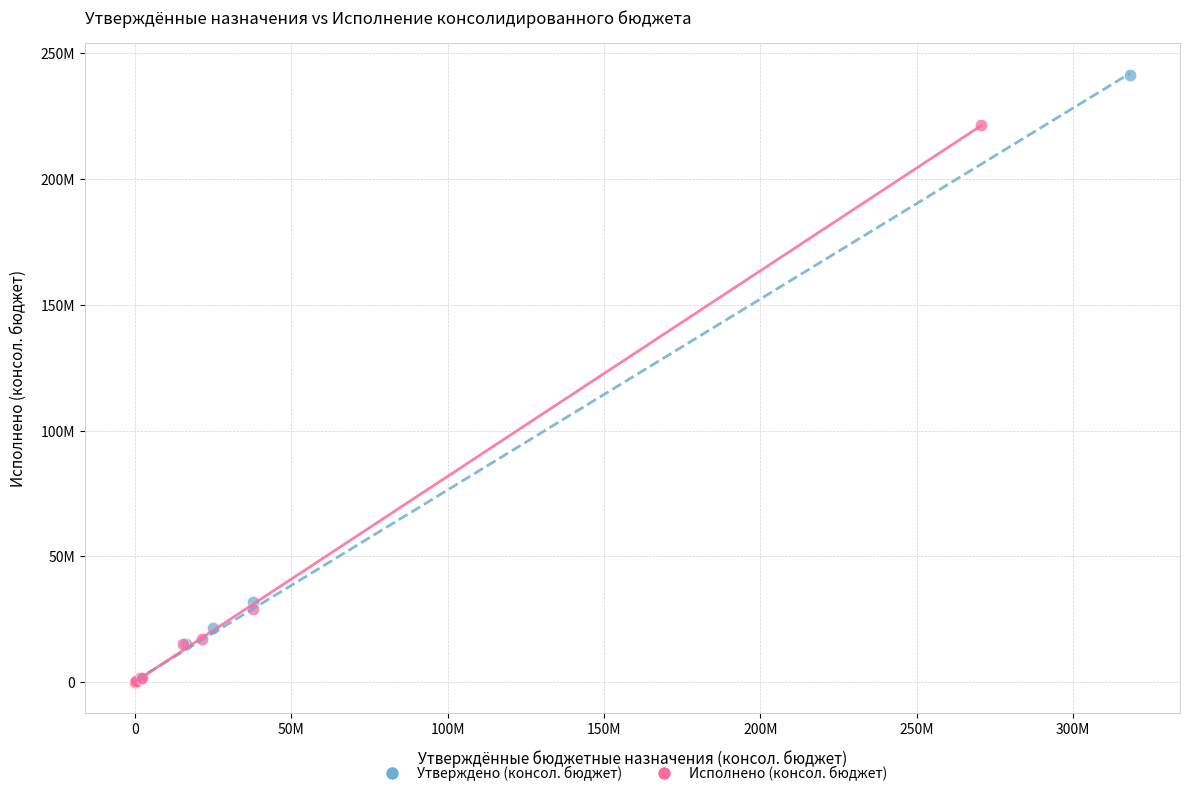

What are all the series names shown in the legend?

Утверждено (консол. бюджет), Исполнено (консол. бюджет)